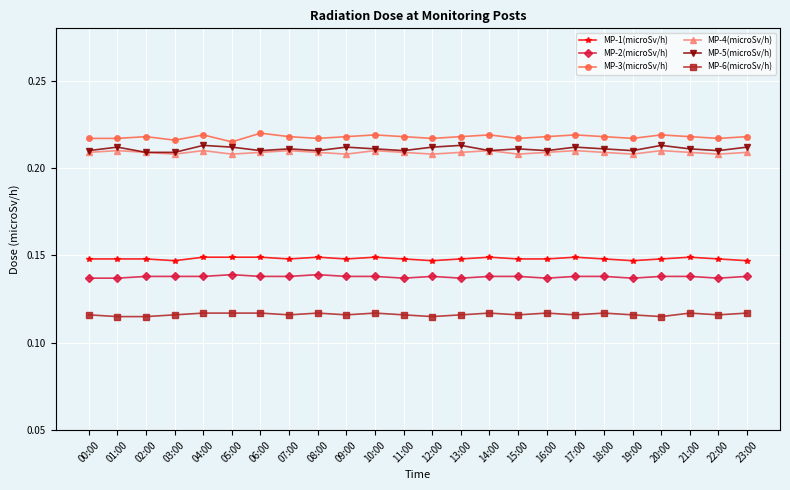

At how many categories does at least one series exceed 0?

24